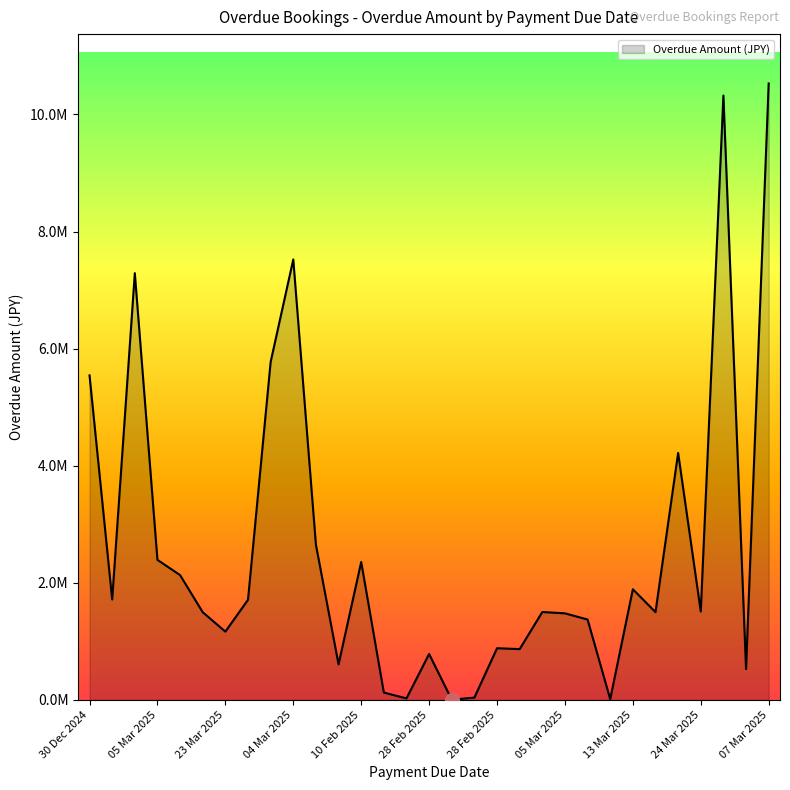

Is this an area chart (filled region under the line)?

Yes